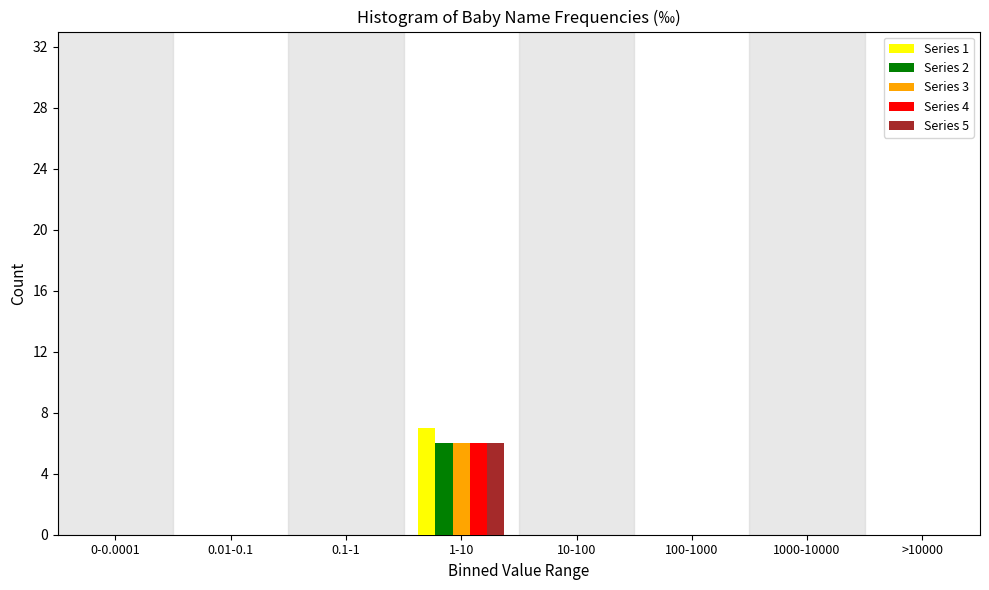

At which category is the sum across all series the highest?

1-10